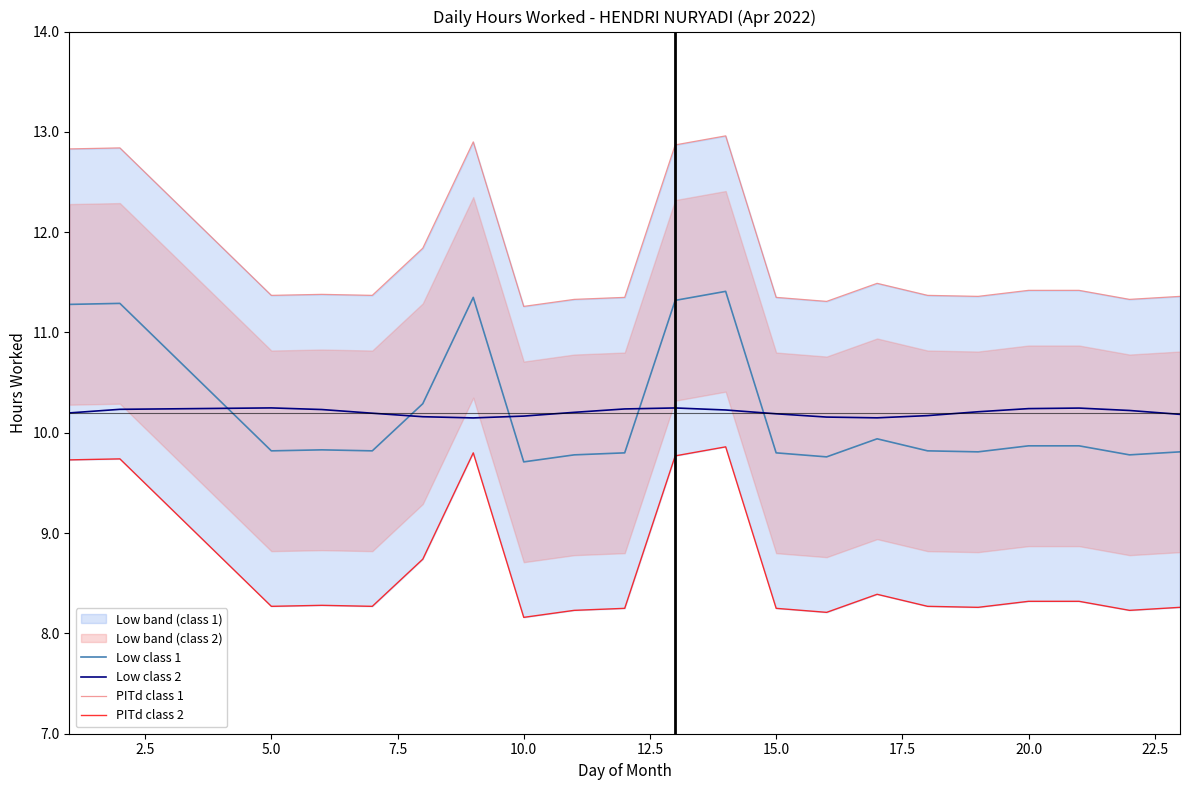

True or false: PITd class 2 and PITd class 1 cross at least once.

False